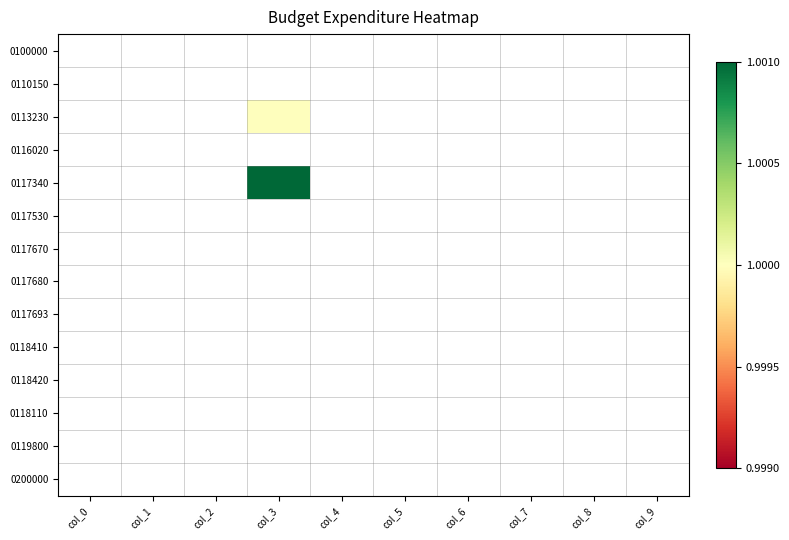

At which category does the chart reach its minimum across all series?

col_3